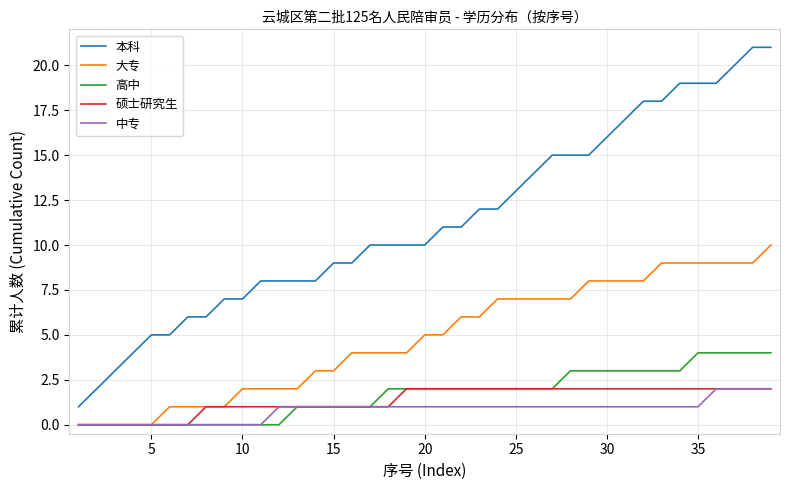

Which series has the largest total across all categories?

本科